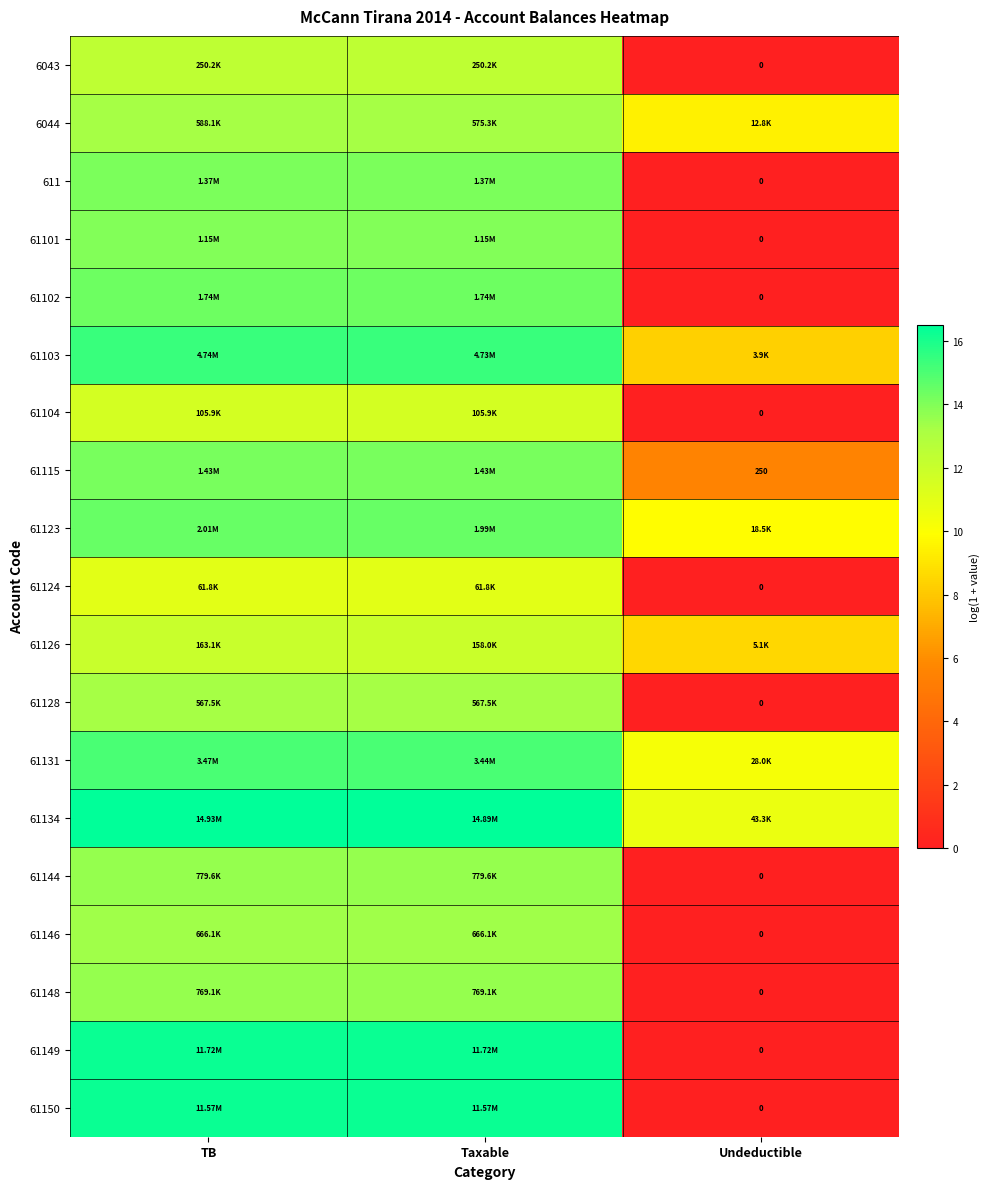

At which category does the chart reach its minimum across all series?

Undeductible